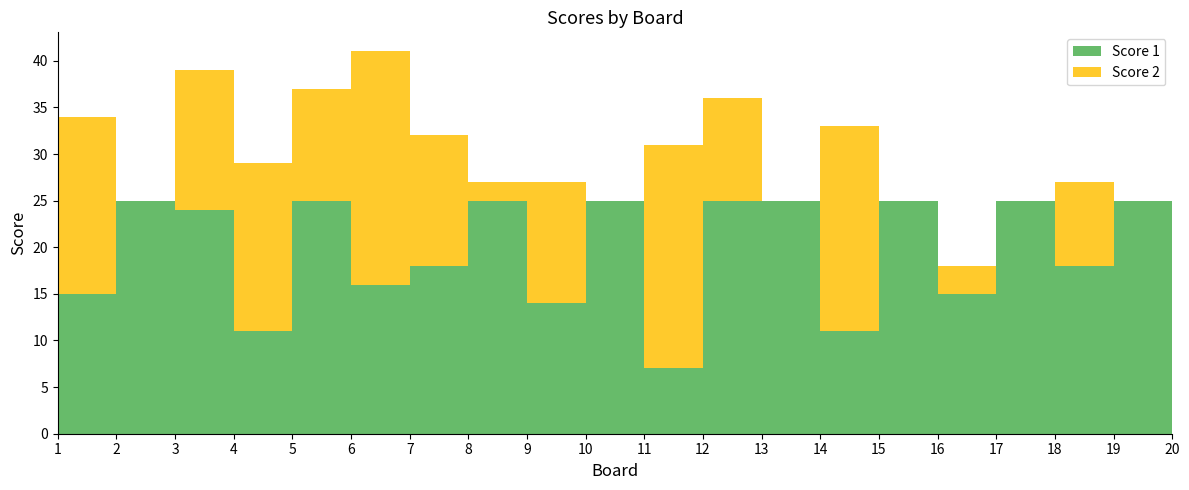

Reading left to right, what are all the values shown in this chart?

Score 1: 1=15	2=25	3=24	4=11	5=25	6=16	7=18	8=25	9=14	10=25	11=7	12=25	13=25	14=11	15=25	16=15	17=25	18=18	19=25	20=25
Score 2: 1=19	2=0	3=15	4=18	5=12	6=25	7=14	8=2	9=13	10=0	11=24	12=11	13=0	14=22	15=0	16=3	17=0	18=9	19=0	20=2